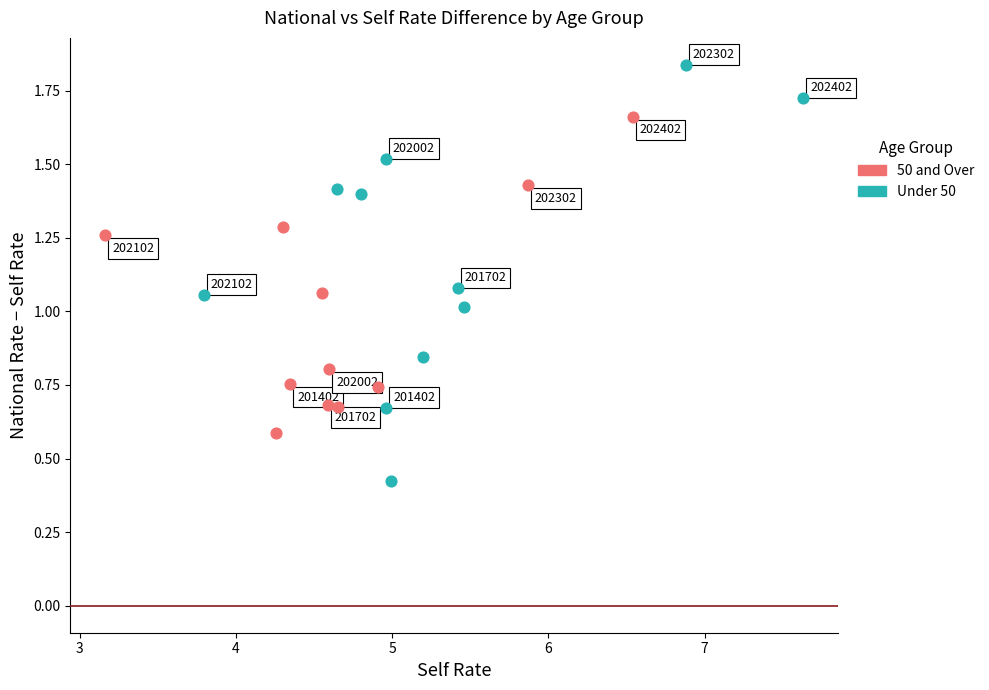

Which series reaches the maximum Y coordinate?

Under 50